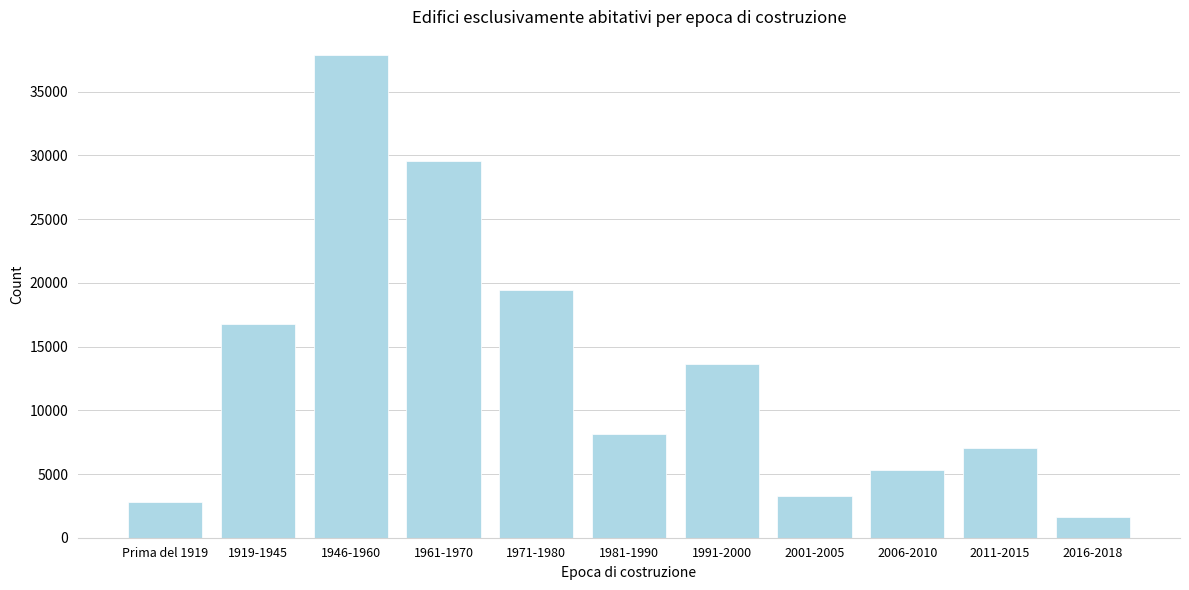

Reading left to right, extract all data points from this chart.

Prima del 1919=2828	1919-1945=16748	1946-1960=37847	1961-1970=29527	1971-1980=19431	1981-1990=8116	1991-2000=13607	2001-2005=3236	2006-2010=5324	2011-2015=7002	2016-2018=1628